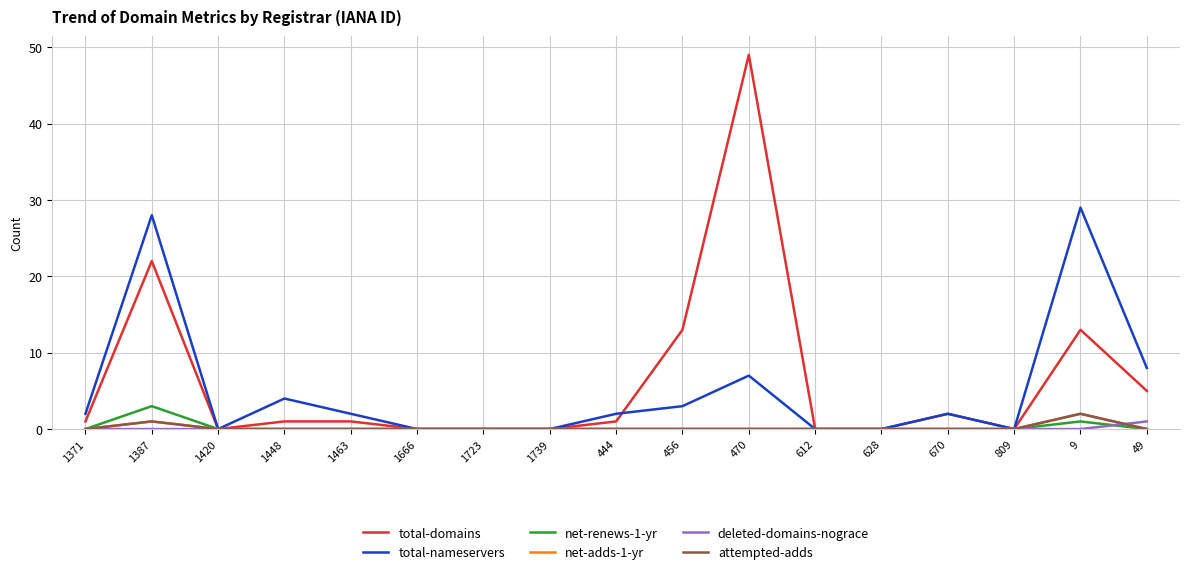

Is this an area chart (filled region under the line)?

No